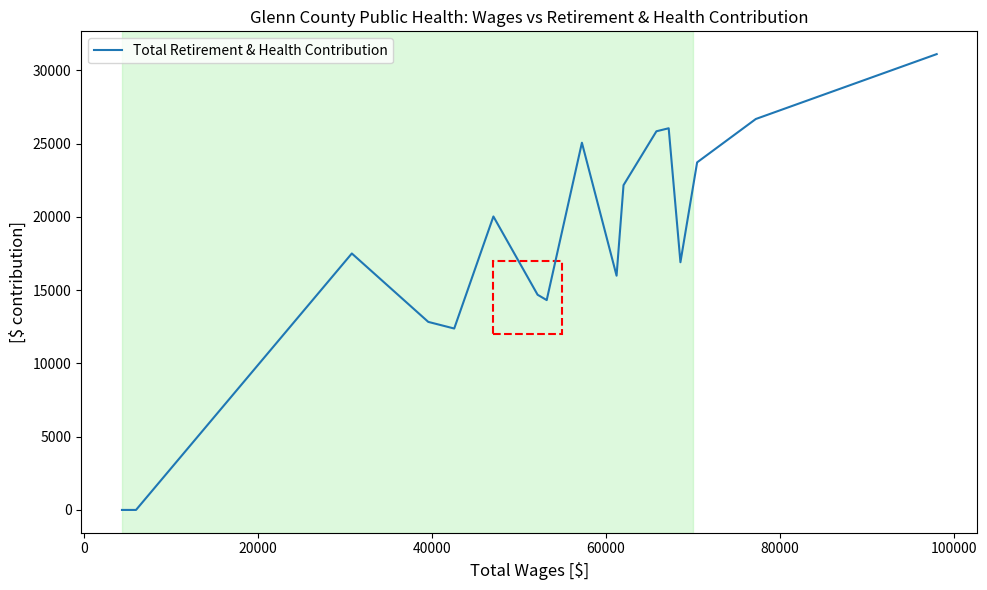

What is the difference between the maximum and minimum values?

31099